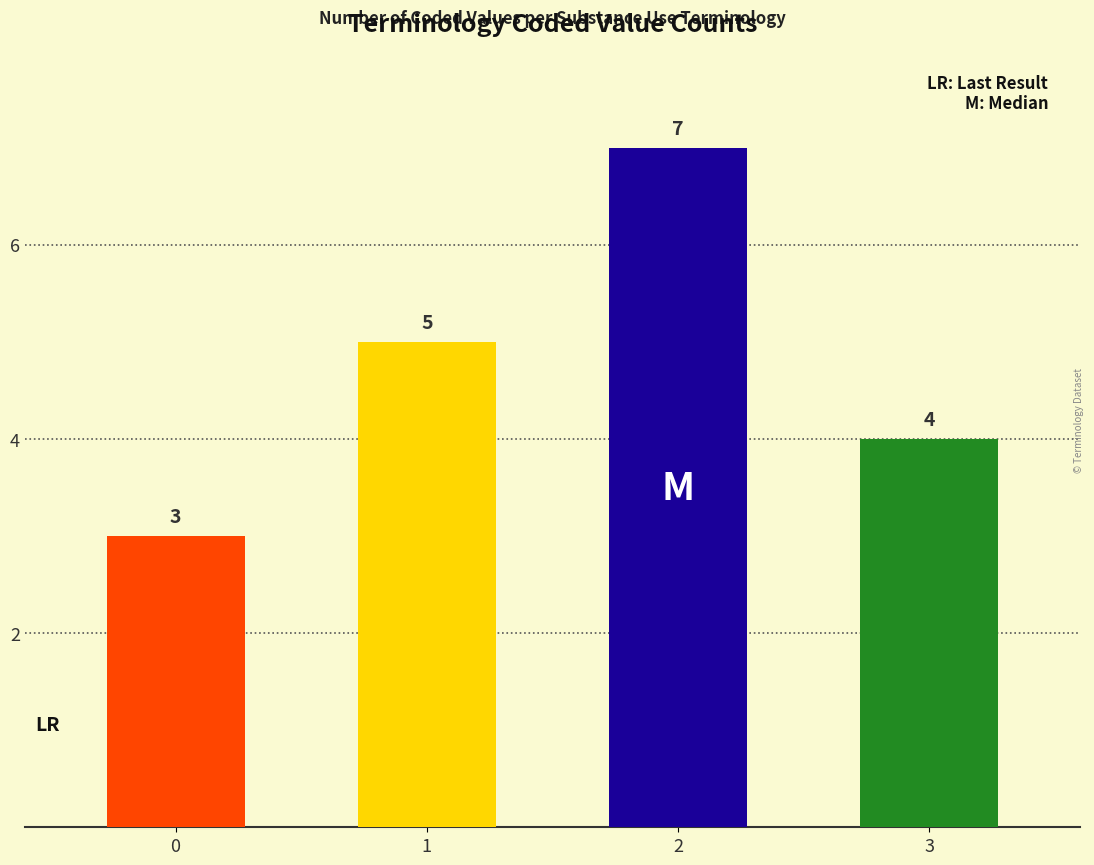

Does the chart contain stacked bars?

No